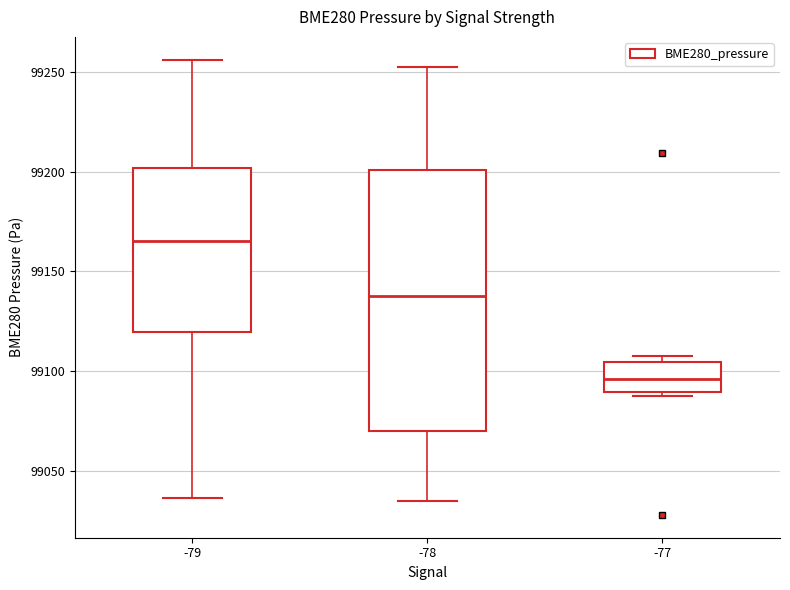

Reading left to right, transcribe this box plot: for each box, give where its median line is, the range the box spans, and where its two whiskers end, as read against the y-axis. The values are not printed on the chart, so give them approximately, as read against the axis.

-79: median 99165, box 99120 to 99200, whiskers 99035 to 99255
-78: median 99140, box 99070 to 99200, whiskers 99035 to 99250
-77: median 99095, box 99090 to 99105, whiskers 99090 (just below the box's lower edge) to 99105 (just above the box's upper edge)